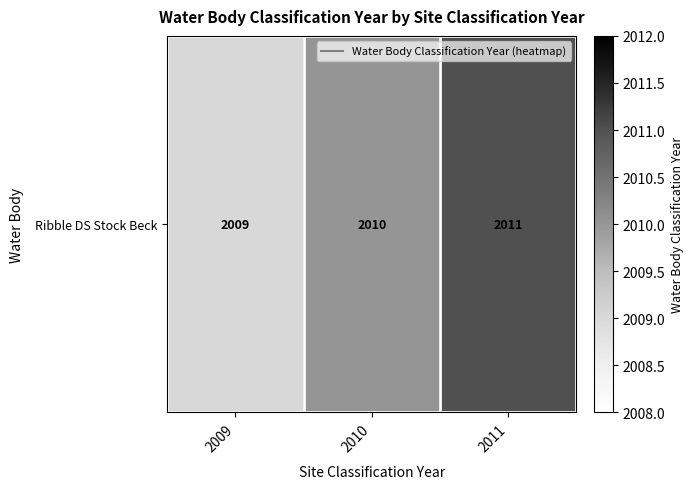

What is the difference between the maximum and minimum values?

2